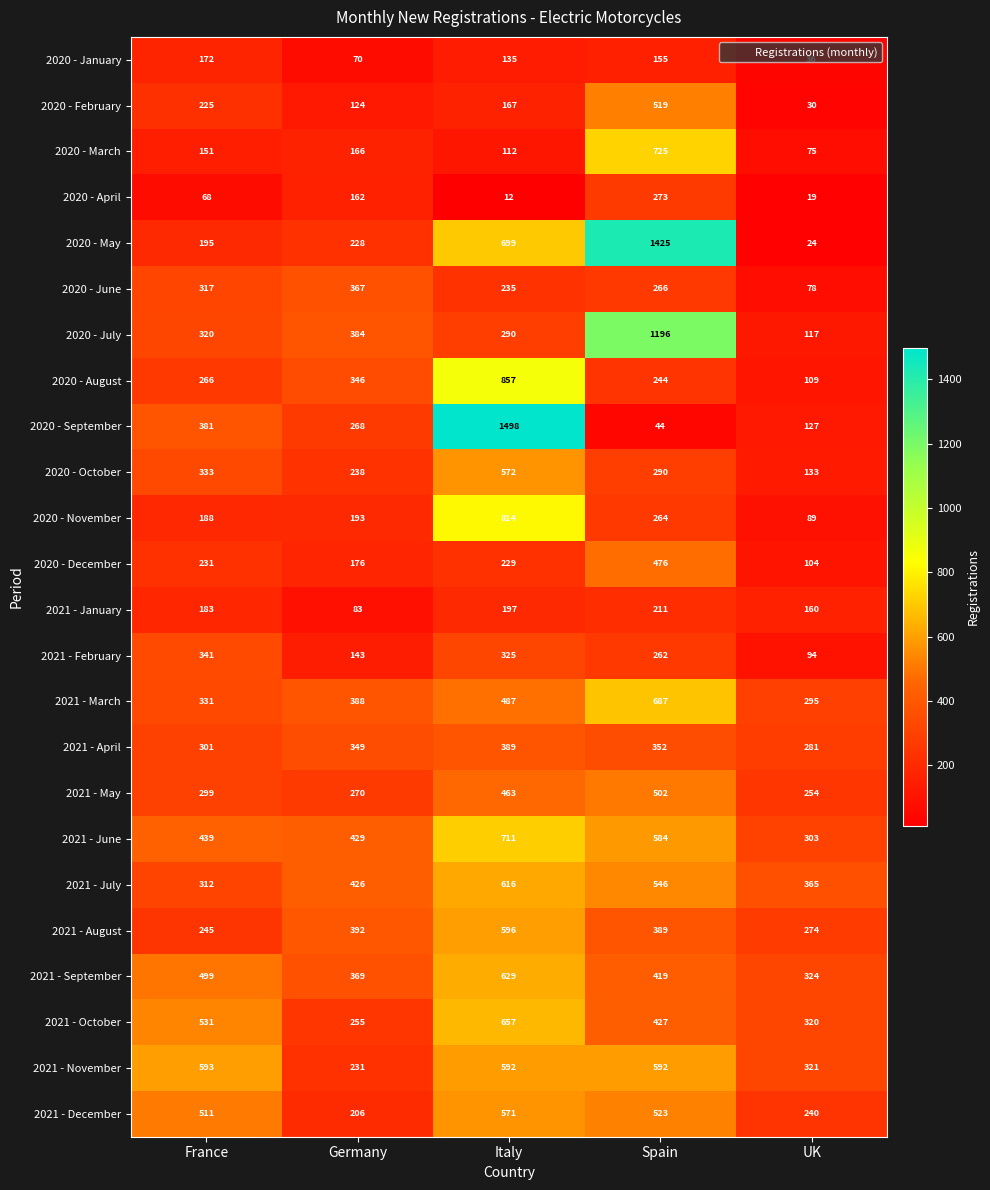

What is the sum of all 2021 - October values?

2190